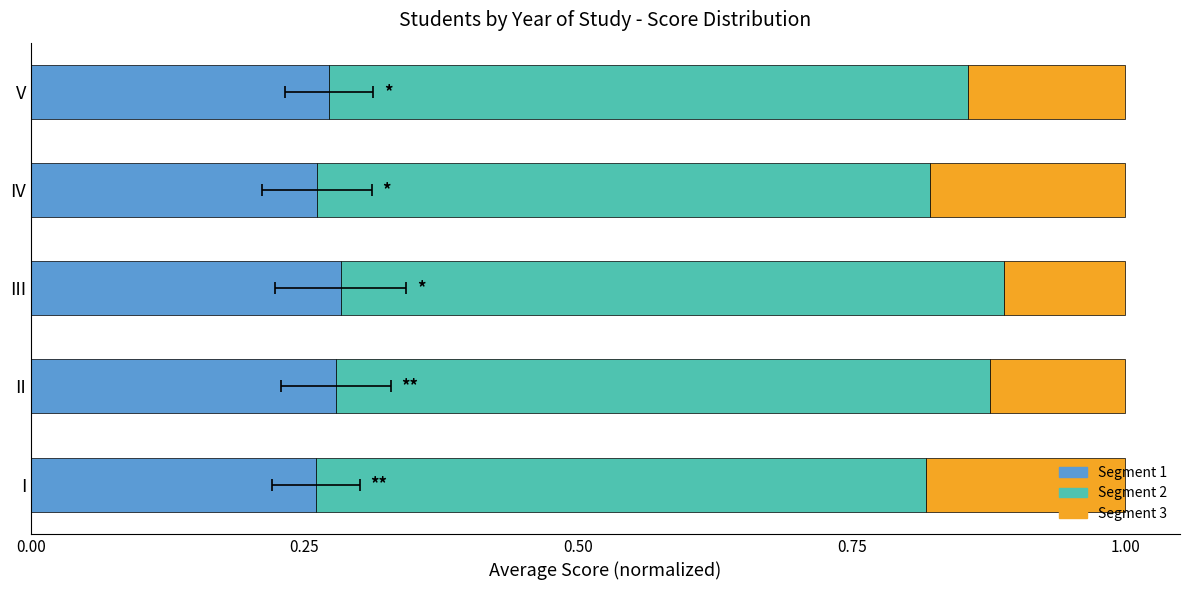

Between I and V, which series saw the biggest shift?

Segment 3